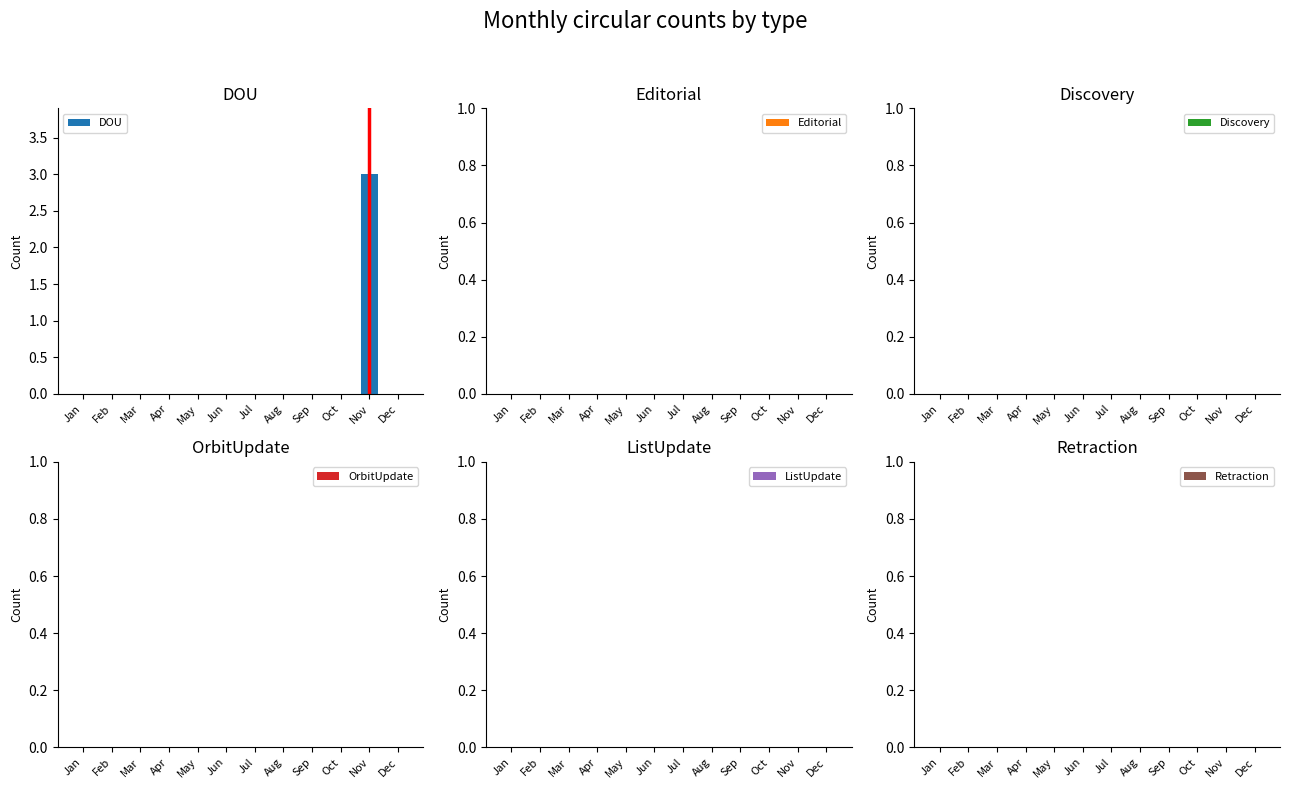

What is the maximum value shown in the chart?

3